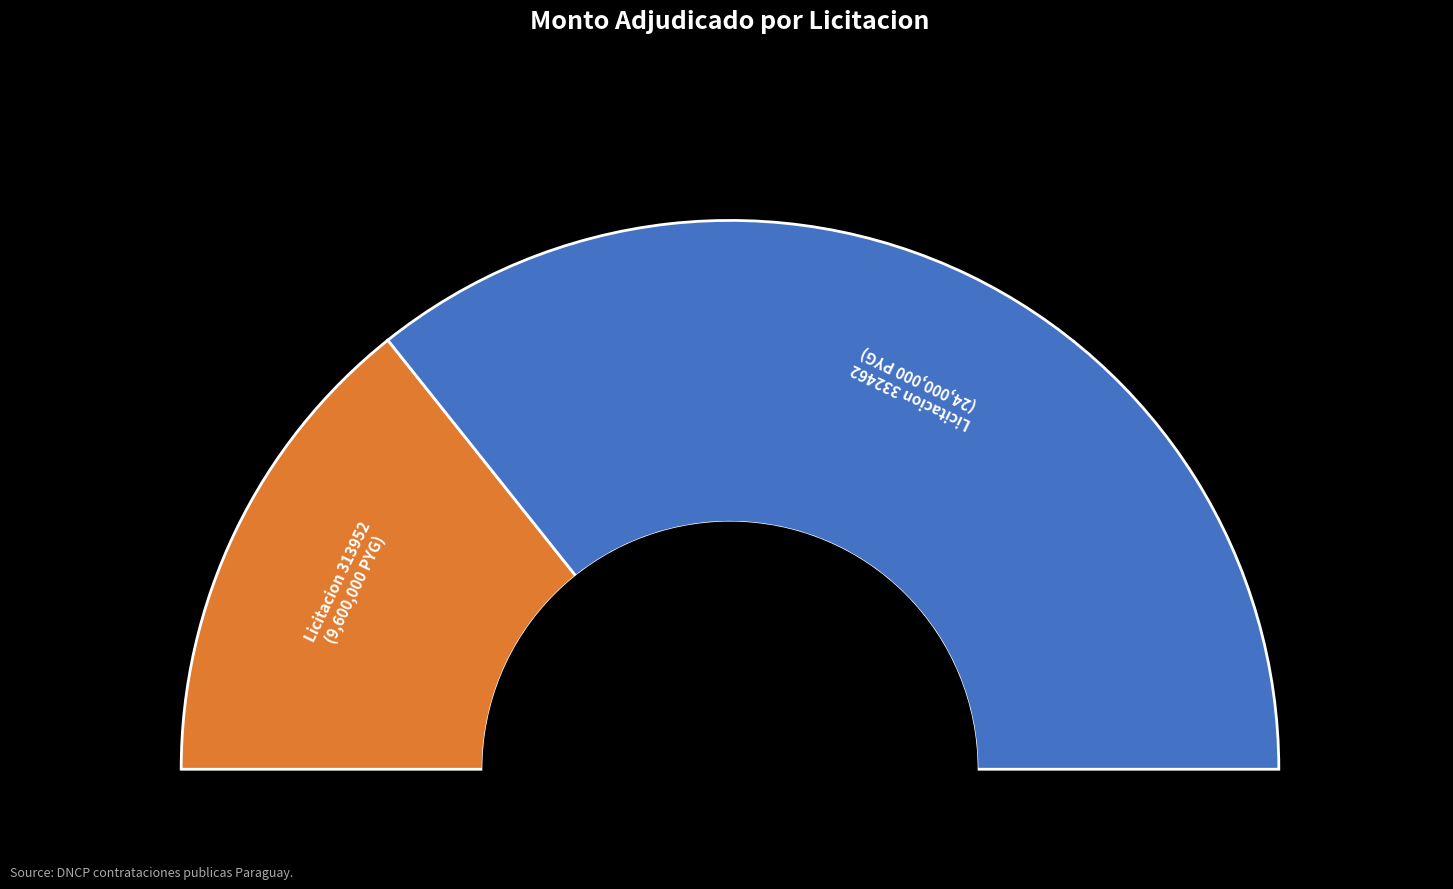

How many segments does this pie chart have?

2